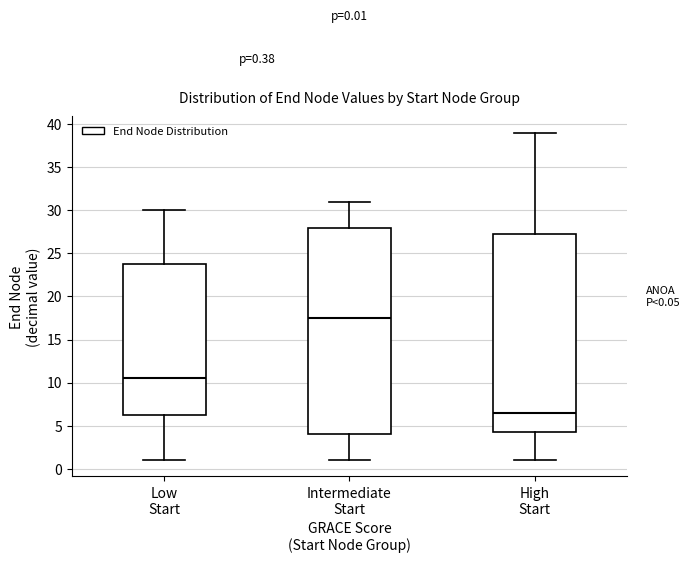

Which box's median line is the highest?

Intermediate Start